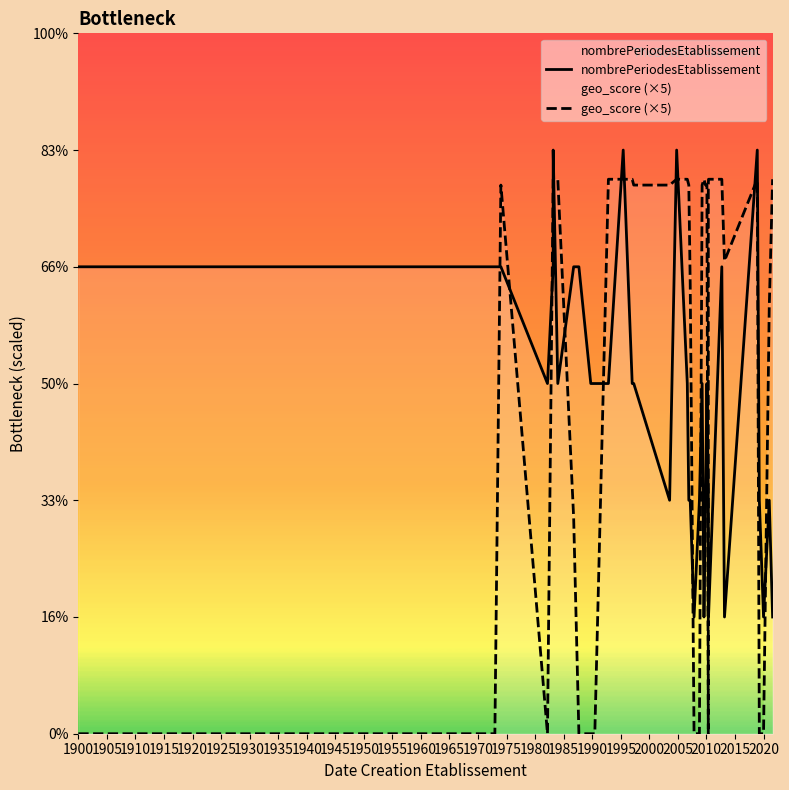

What is the spread (max minus min) of values at 1995?

1.0